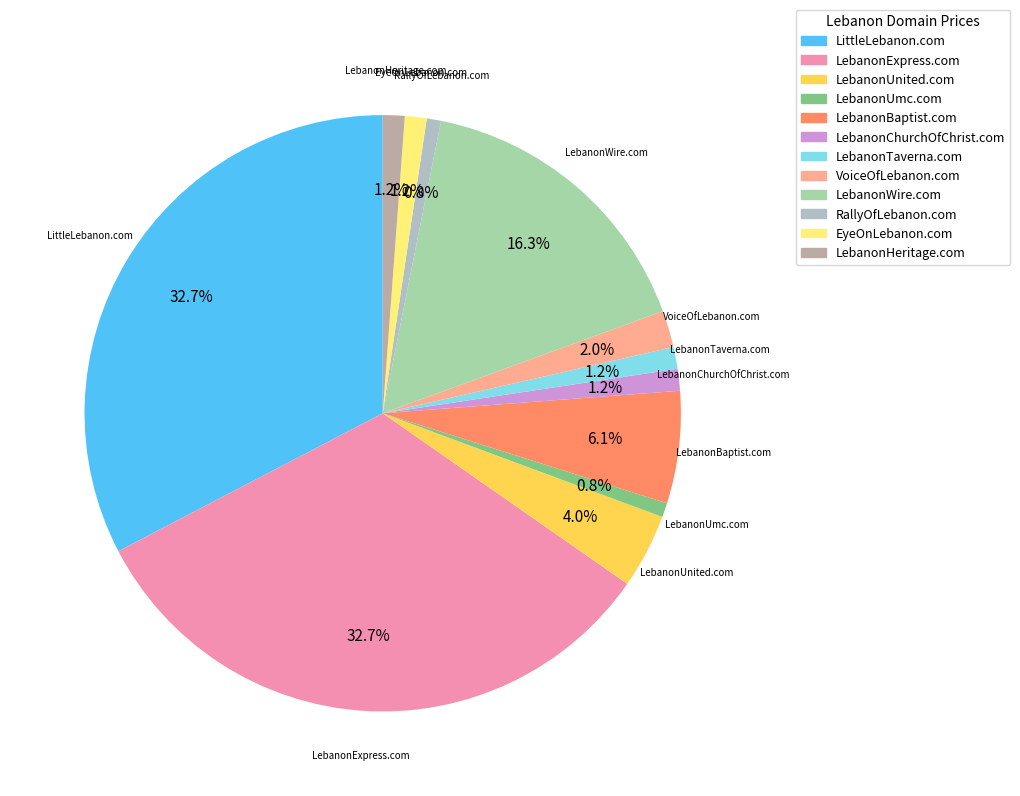

Is there any slice that represents more than half of the pie?

No